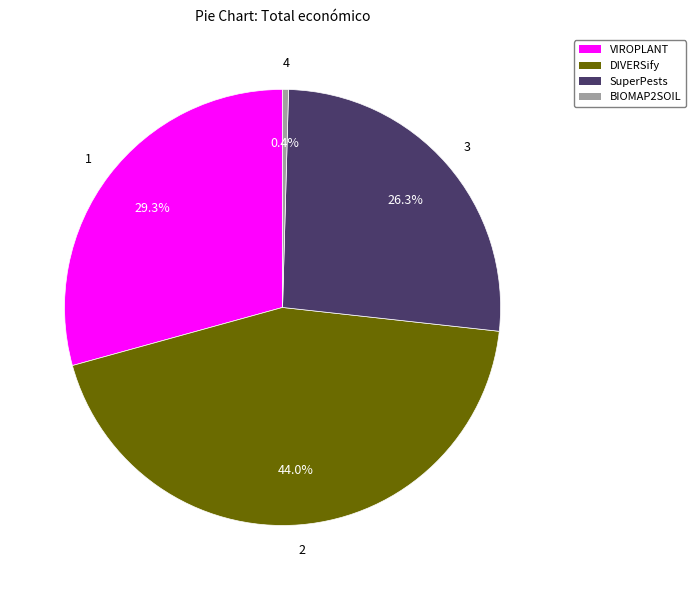

How many slices are in this pie chart?

4